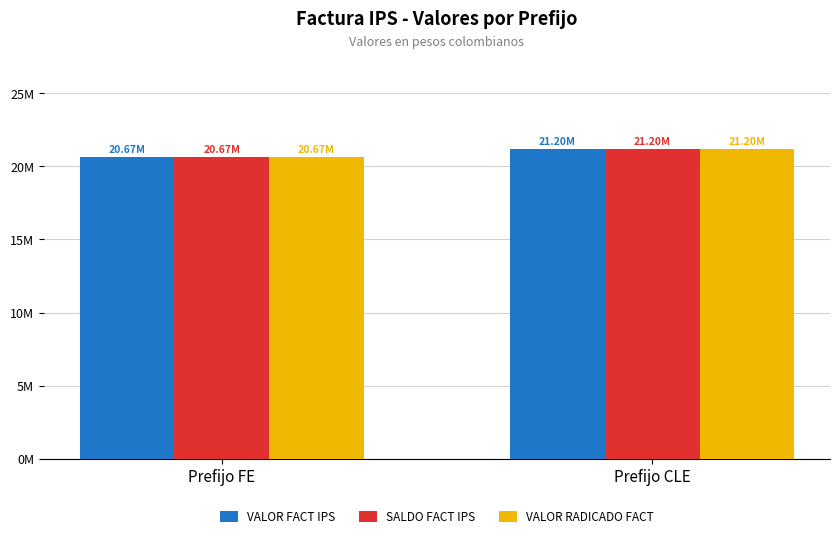

What are all the series names shown in the legend?

VALOR FACT IPS, SALDO FACT IPS, VALOR RADICADO FACT